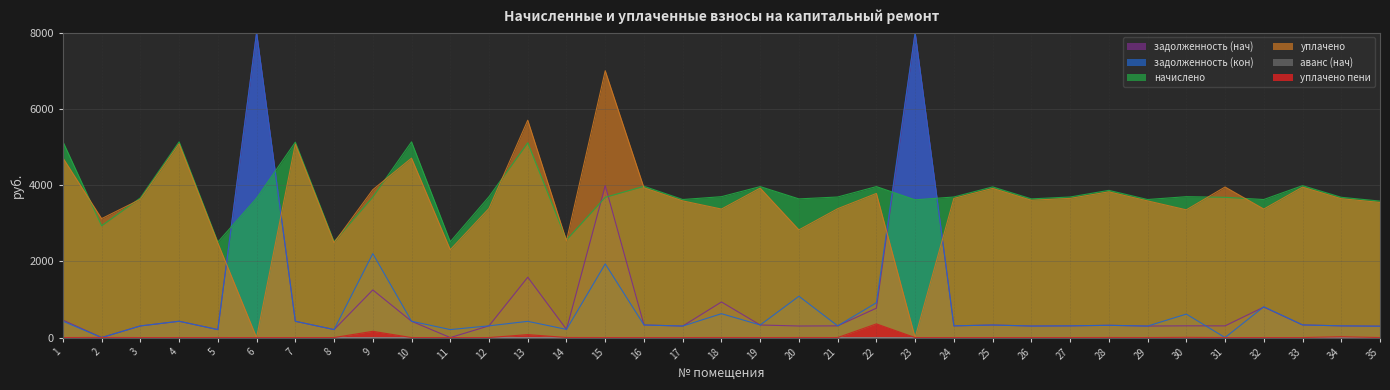

Rank the series by their maximum value, from lowest to highest.

аванс (нач), уплачено пени, начислено, уплачено